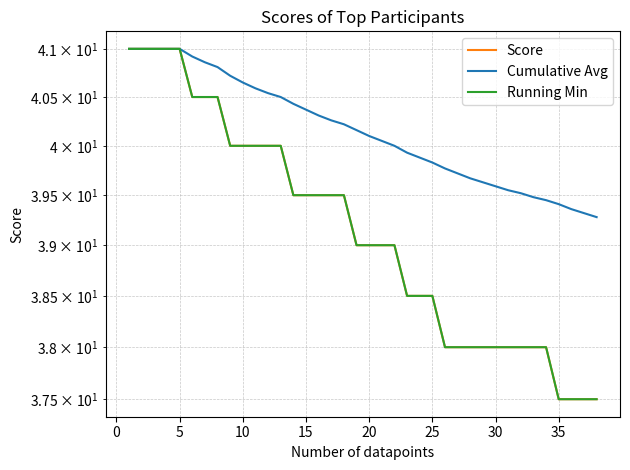

True or false: Running Min and Cumulative Avg cross at least once.

False